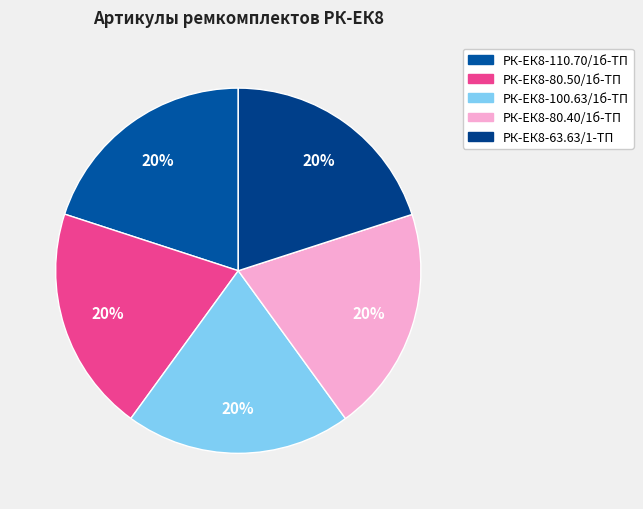

How many segments does this pie chart have?

5